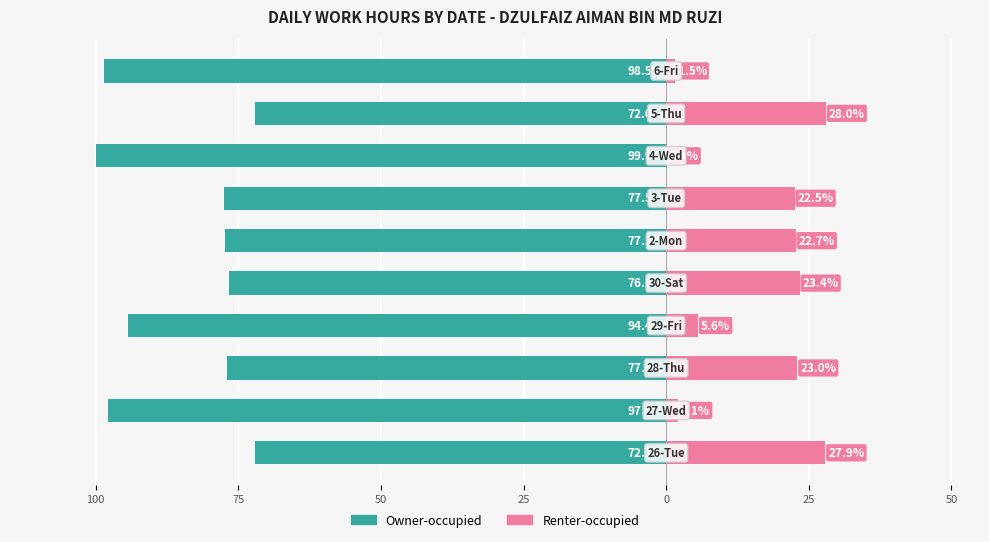

What is the difference between the maximum and minimum values in the Owner-occupied series?

27.9